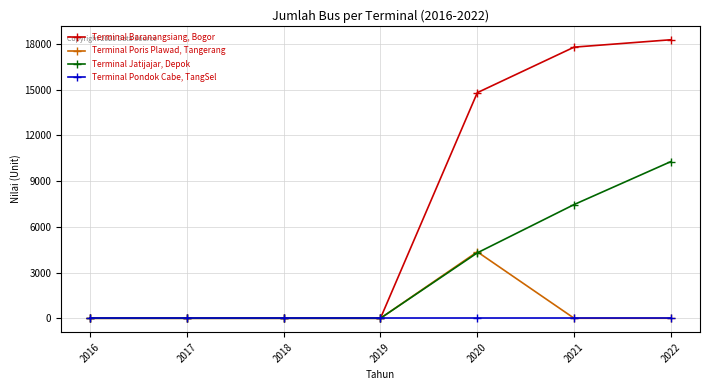

Does the chart display data point markers on the line(s)?

Yes